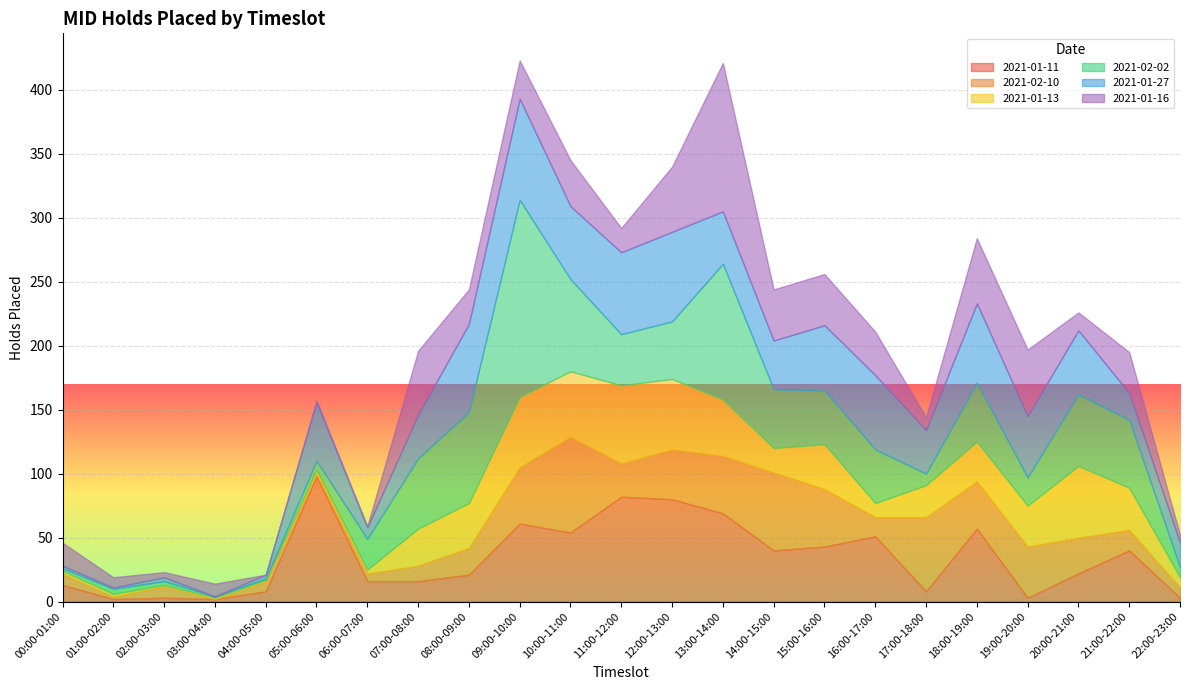

How many values in the 2021-01-16 series exceed 27?

11